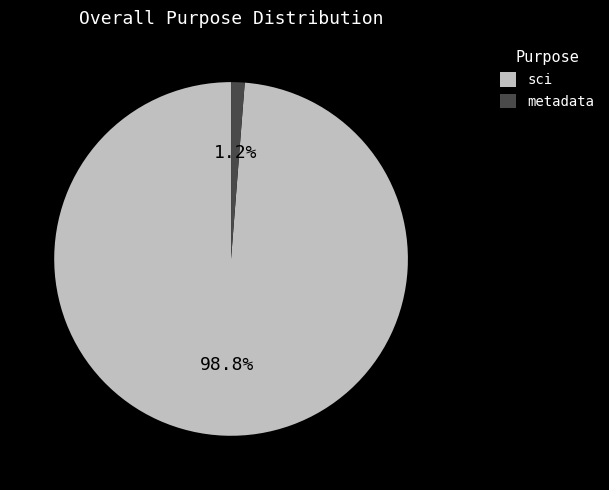

Count the number of slices in the pie.

2